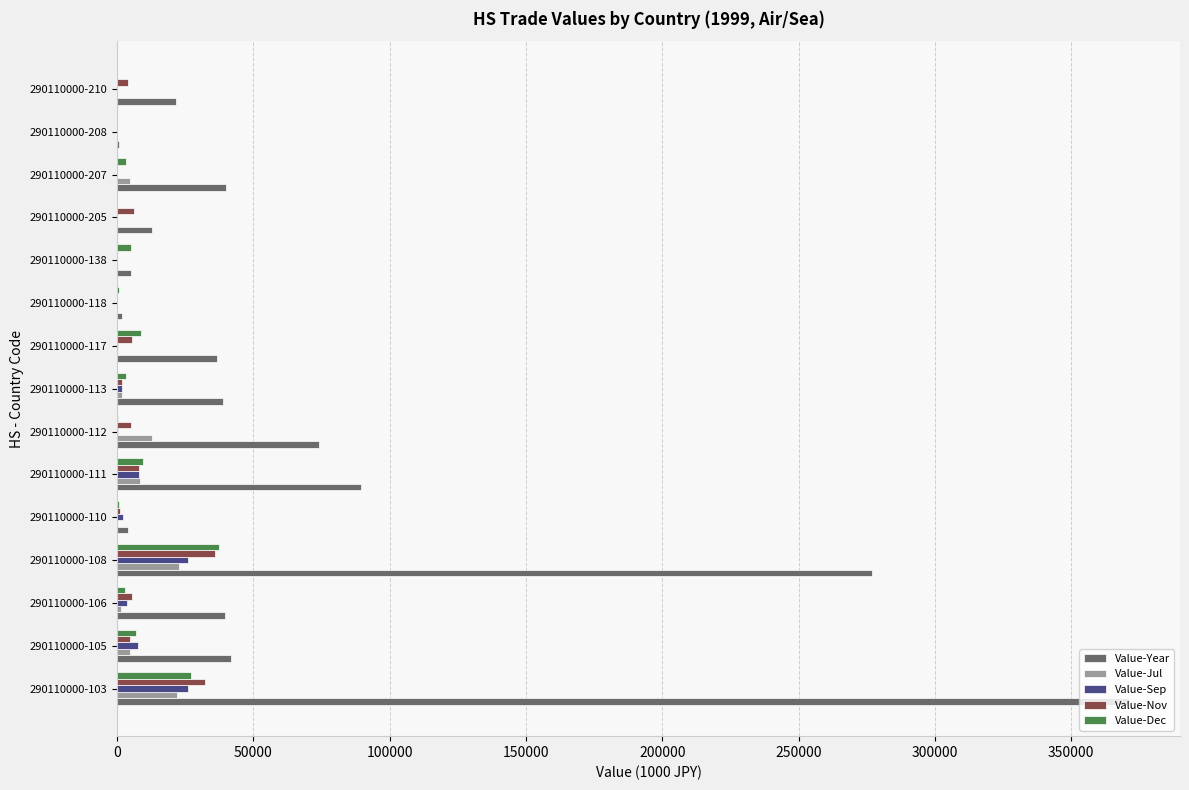

Which series has the largest total across all categories?

Value-Year